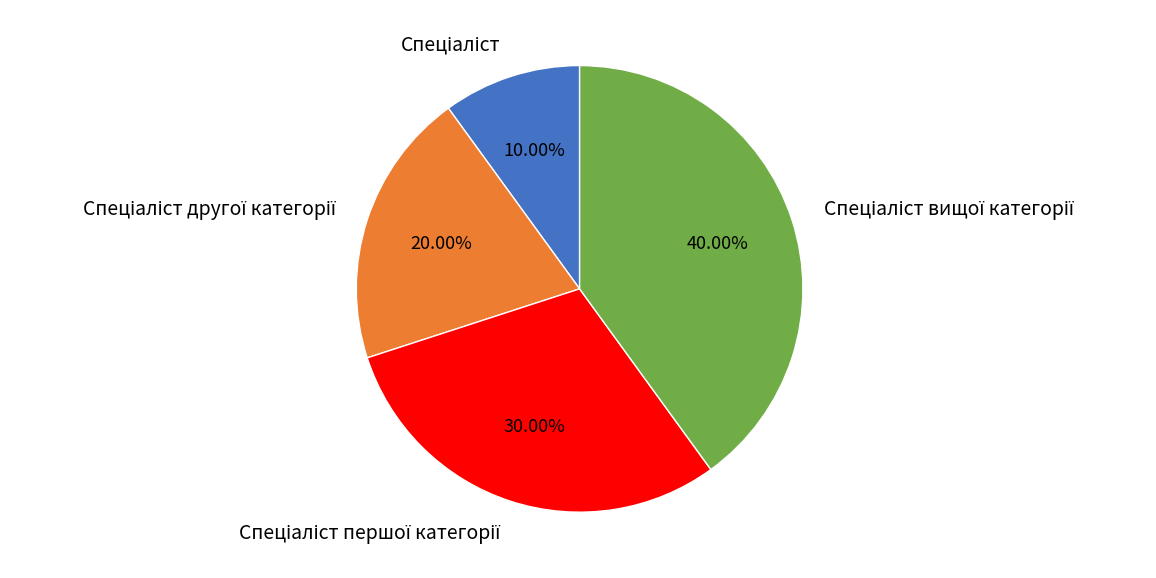

Is there any slice that represents more than half of the pie?

No